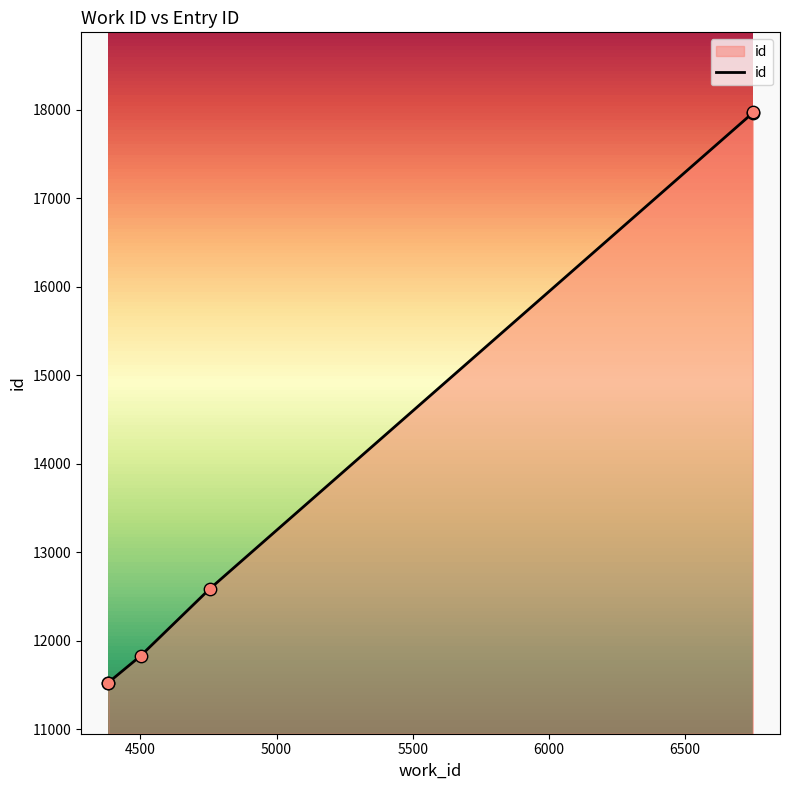

What is the ratio of the value at 6749 to the value at 4754?

1.4